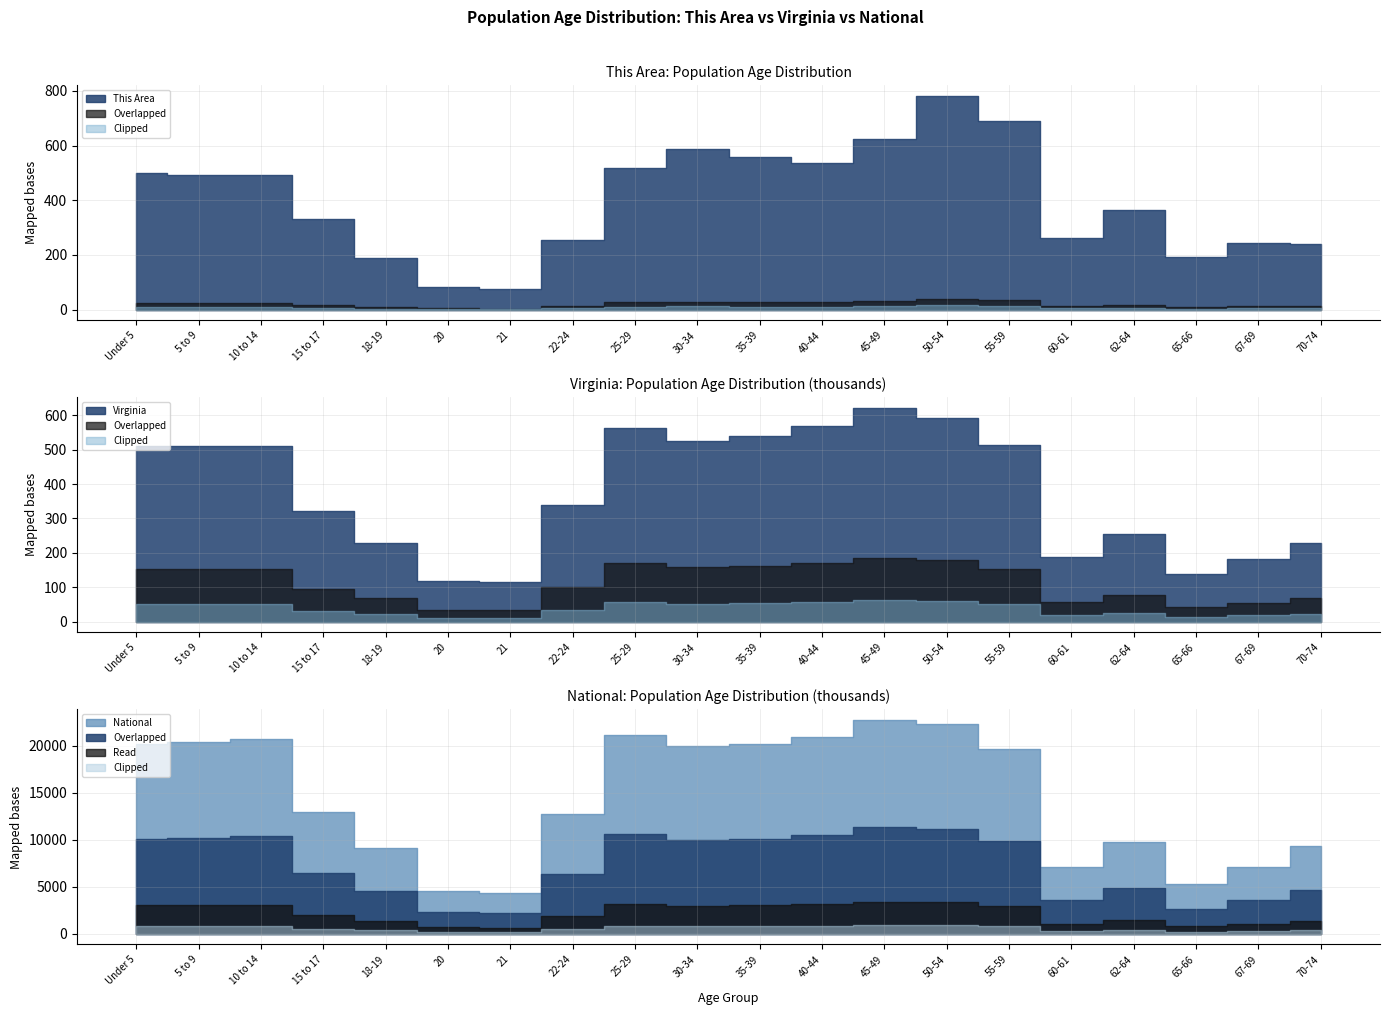

Read the Virginia value at 67-69.

182148